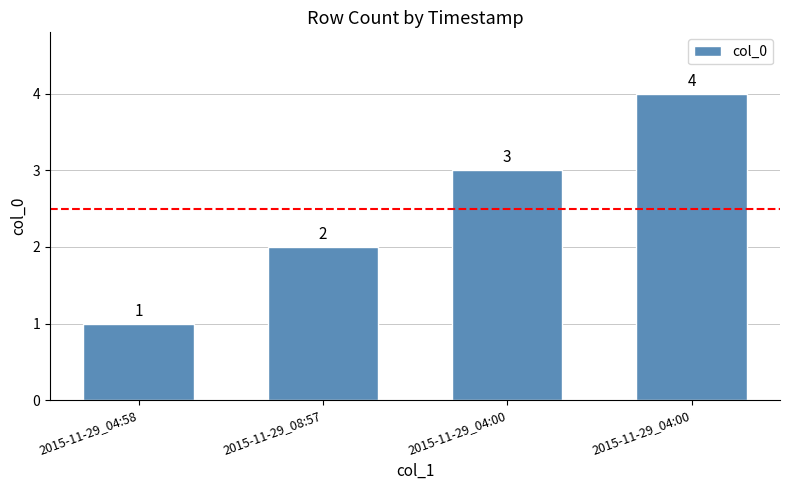

How many bars are there in total?

4